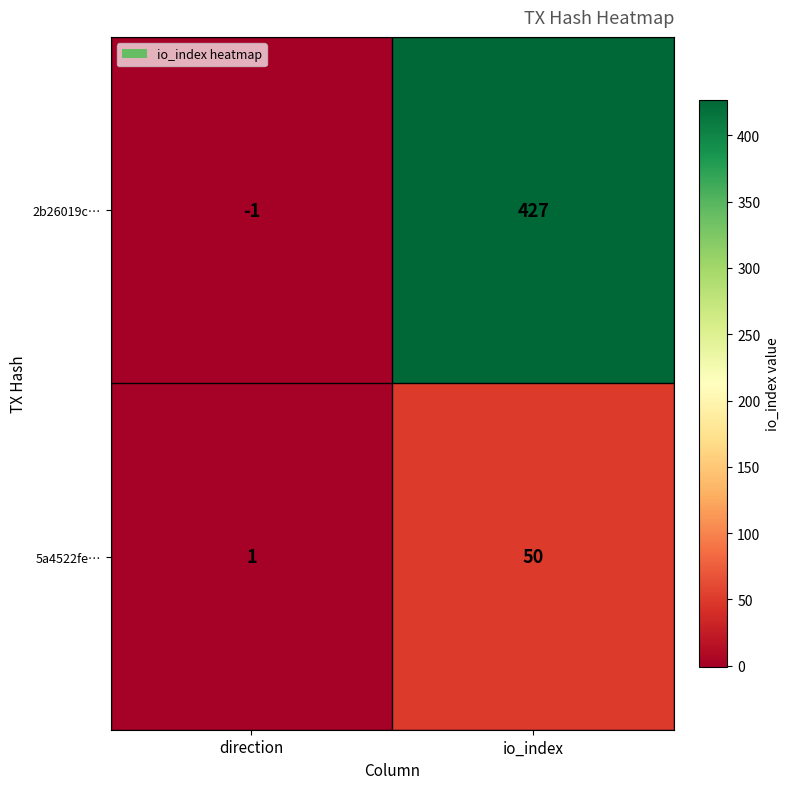

What is the sum of all 2b26019c… values?

426